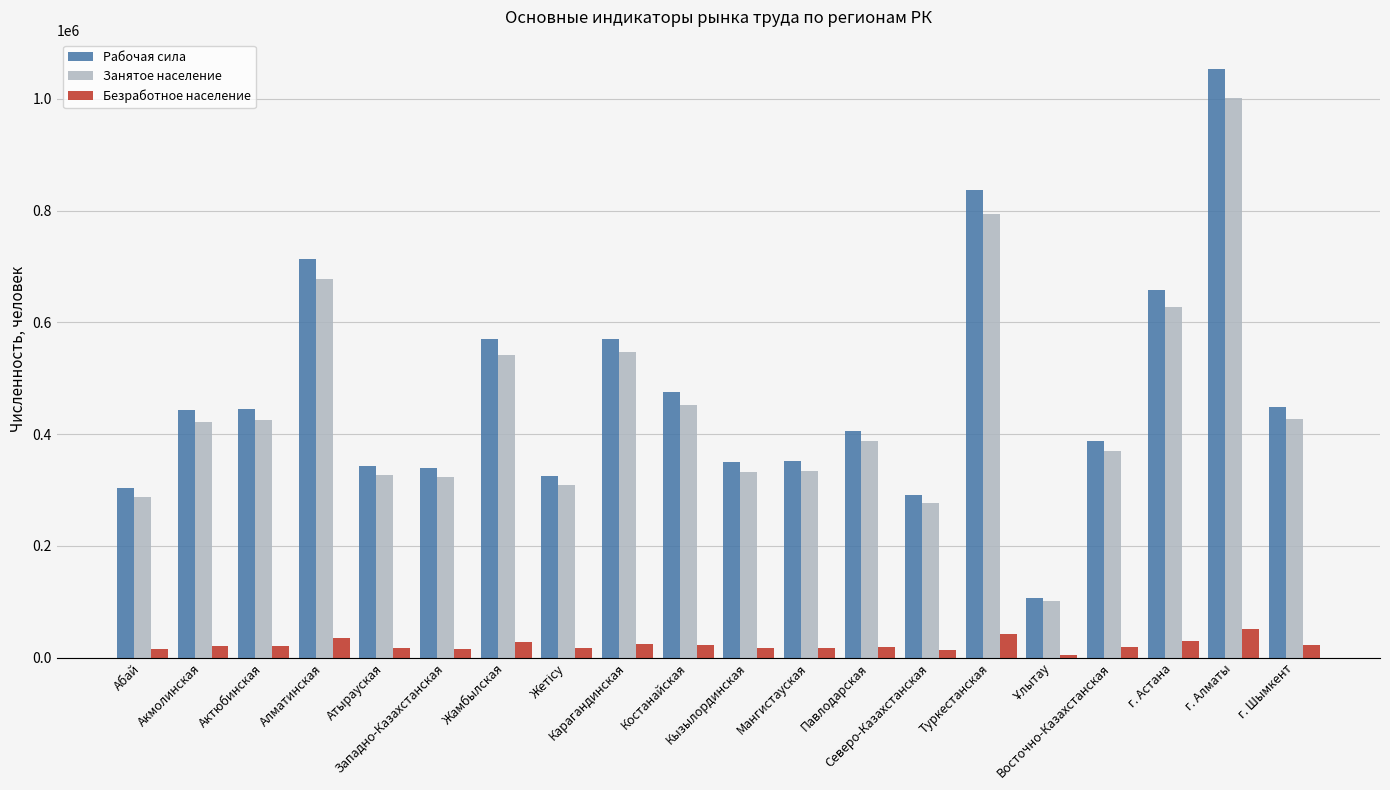

Which series has the largest total across all categories?

Рабочая сила